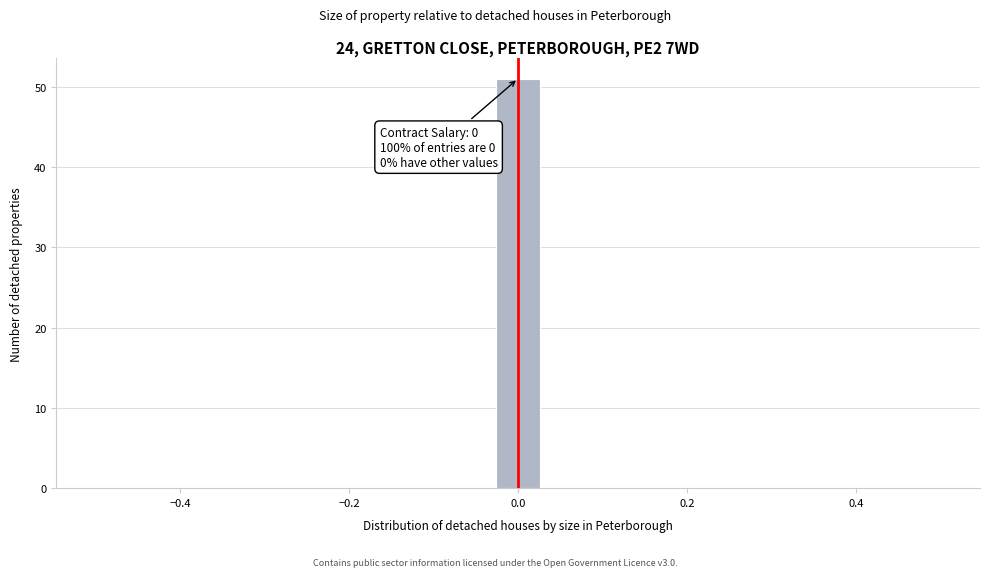

Around what value on the x-axis is the tallest bar? Give the approximate position of its centre, as read against the axis.

0.00